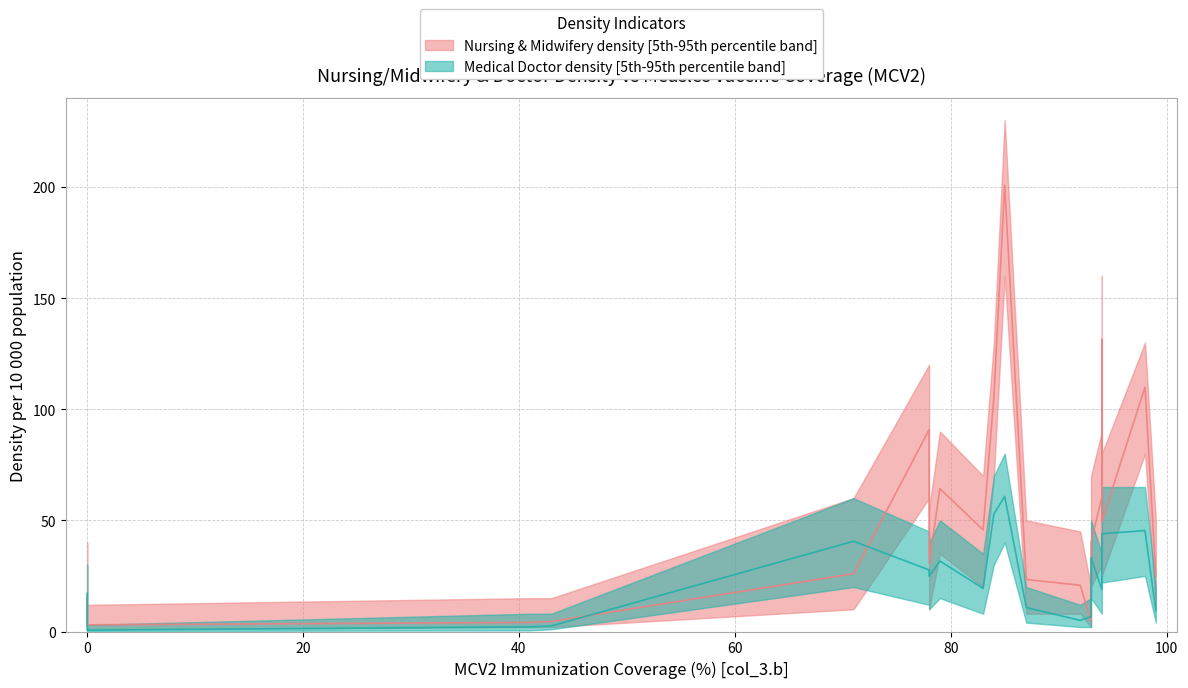

True or false: col_11_upper has more than 2 points higher than both neighbors.

True